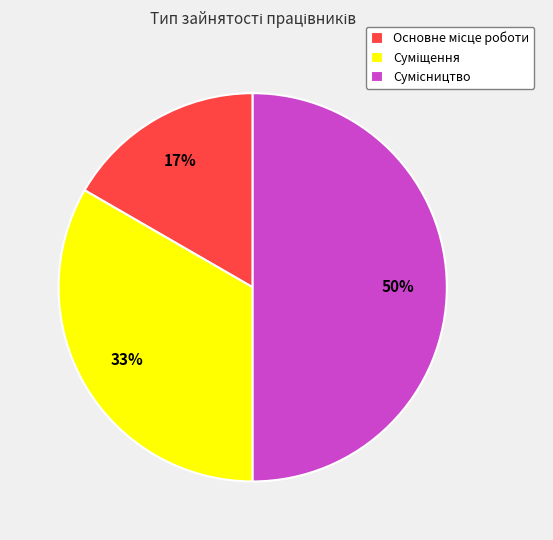

To the nearest percent, what is the difference between the largest and smallest slice percentages?

33%